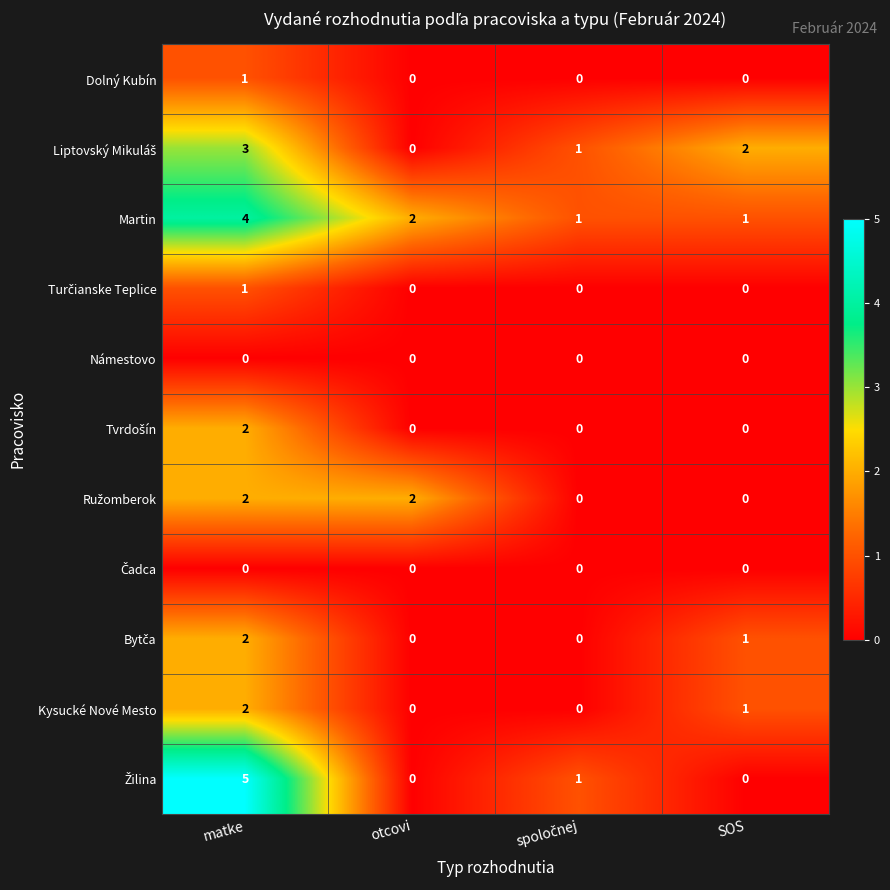

Which category has the highest value across all series?

matke